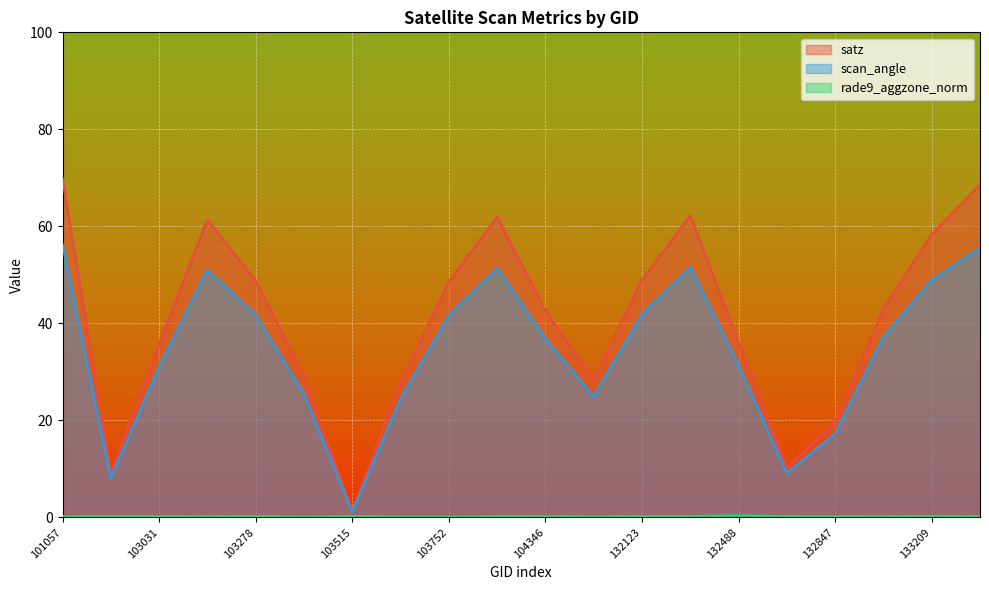

What are all the series names shown in the legend?

satz, scan_angle, rade9_aggzone_norm